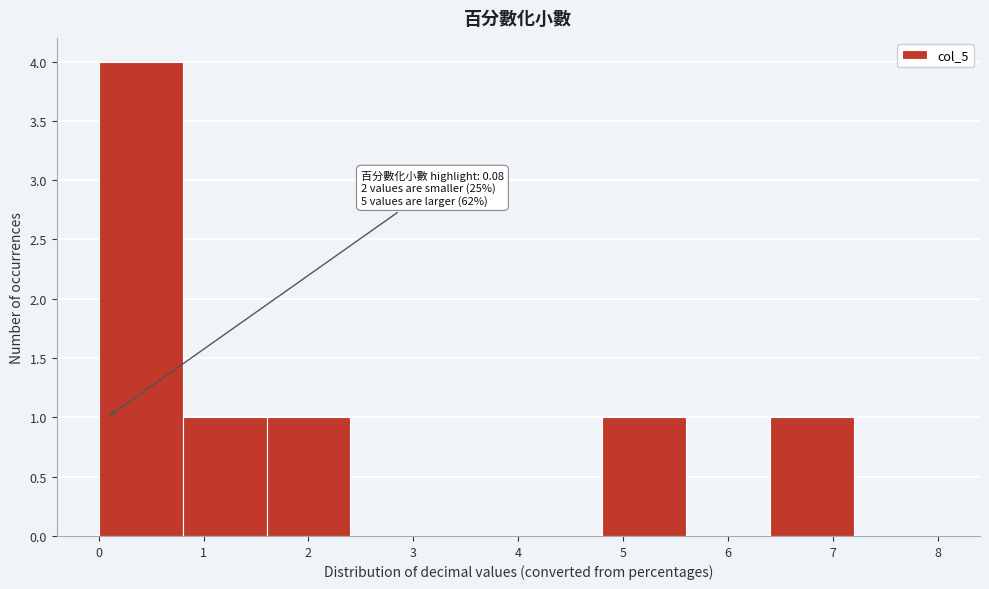

Over which range of the x-axis is the bar tallest?

0.0 to 0.8